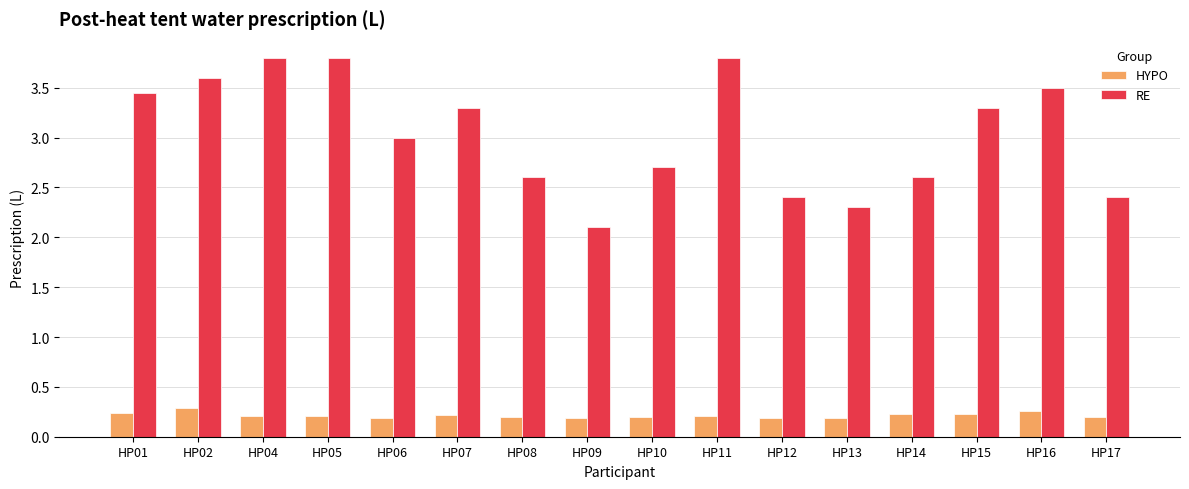

What are all the series names shown in the legend?

HYPO, RE